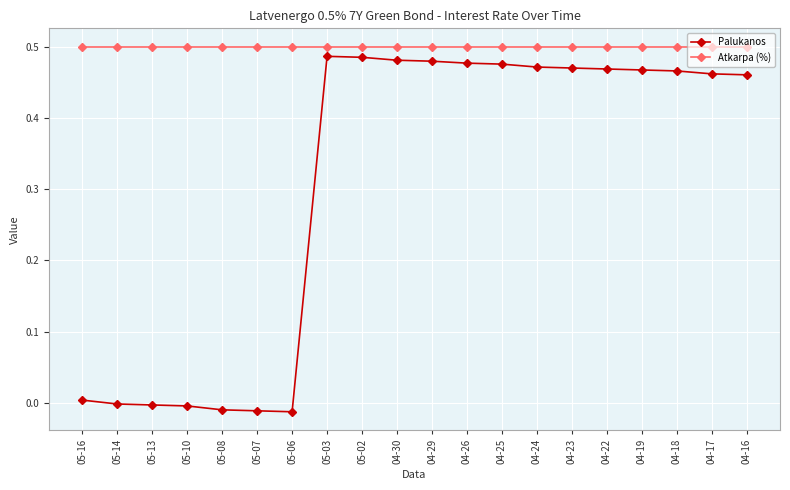

What is the label of the 5th point from the left?

05-08